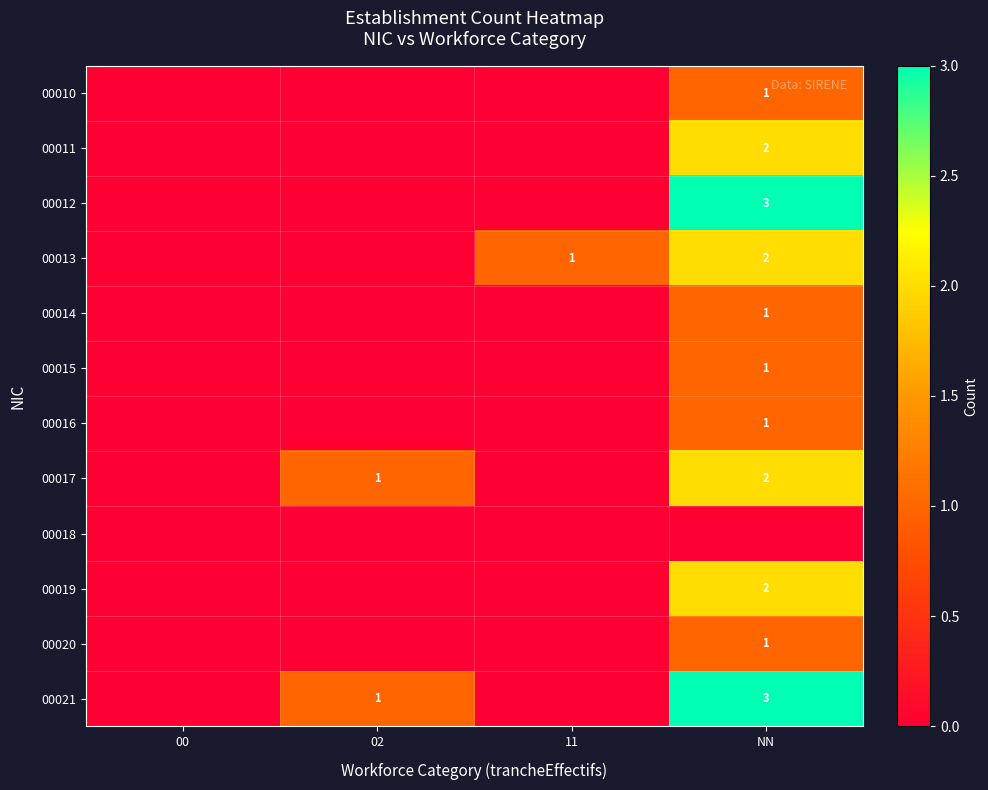

The value of 00013 at 02 is 1. True or false?

False